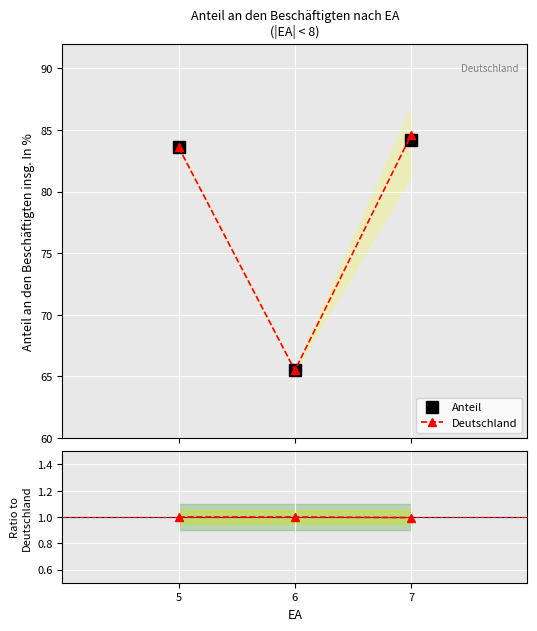

What is the value of the Deutschland point at the 3rd from the left?

84.6